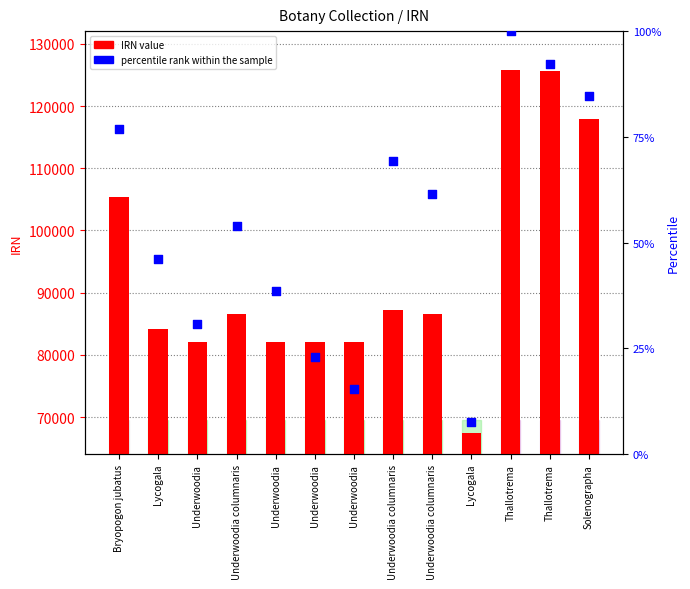

Which series has the largest total across all categories?

IRN value